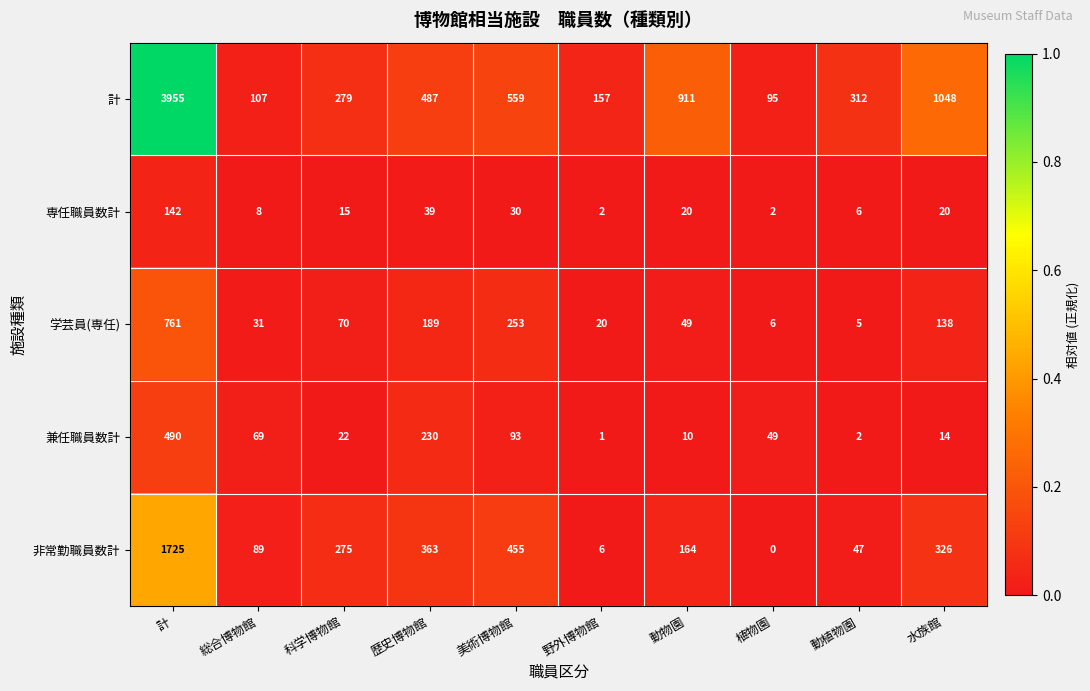

What is the sum of all 学芸員(専任) values?

1522